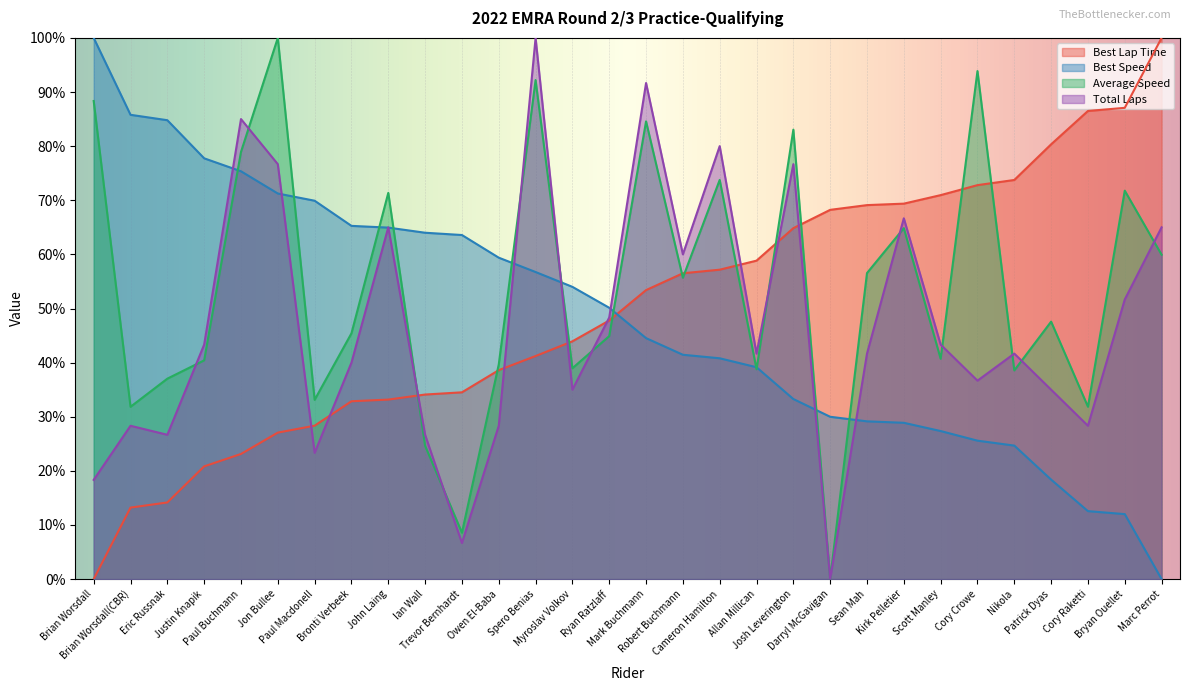

What is the total value across all series at Bronti Verbeek?

183.5